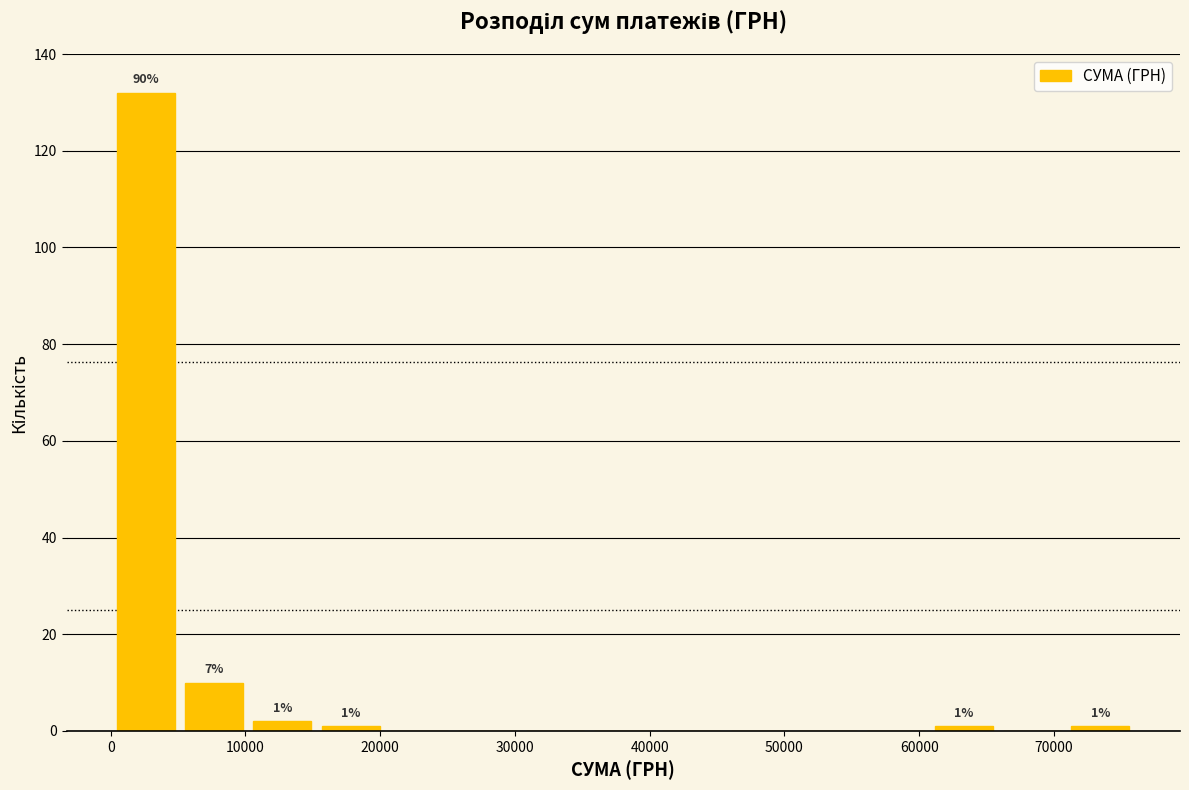

Which range on the x-axis has the tallest bar?

0 to 5000